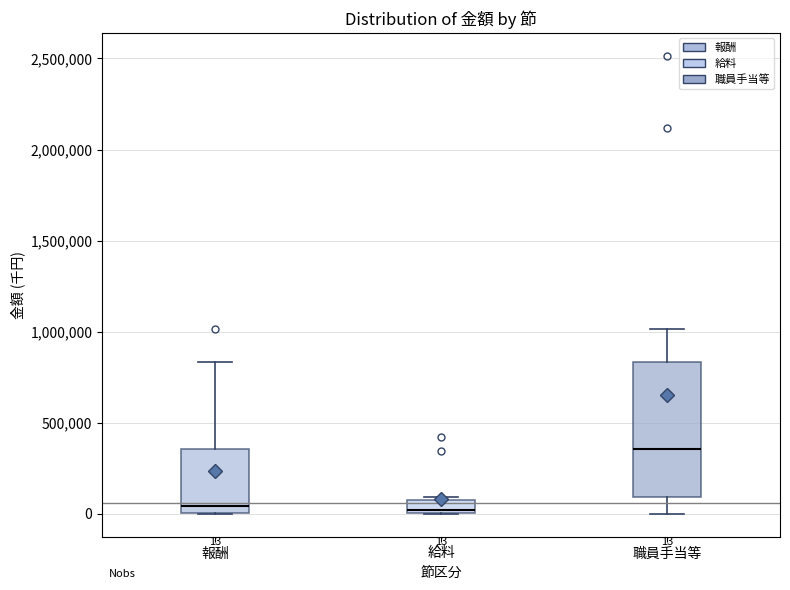

Comparing the boxes themselves (not the whiskers), which one is the tallest?

職員手当等